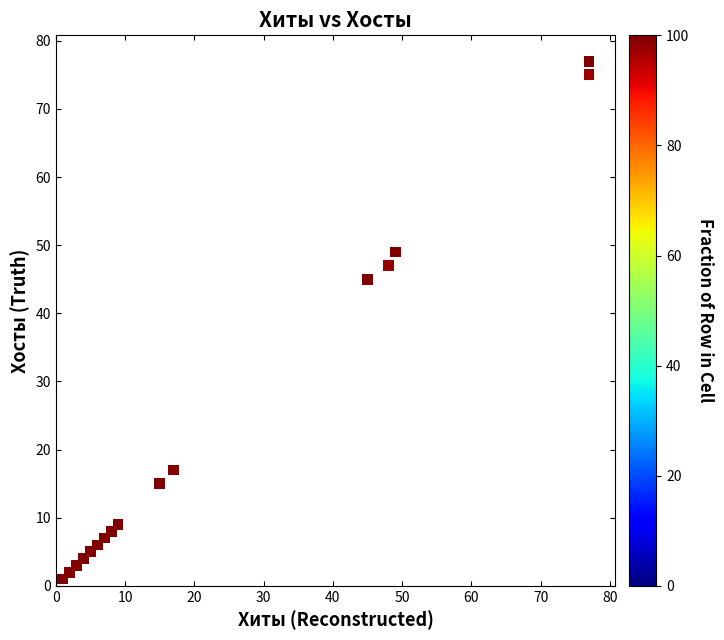

What Y value in the scatter plot is closest to 39?

45